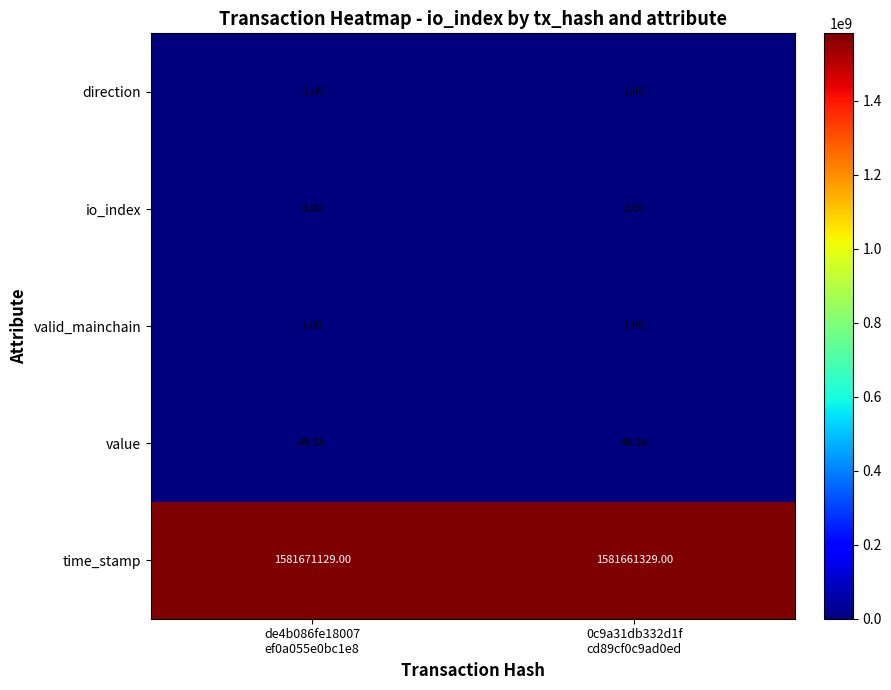

Which series has the largest total across all categories?

time_stamp